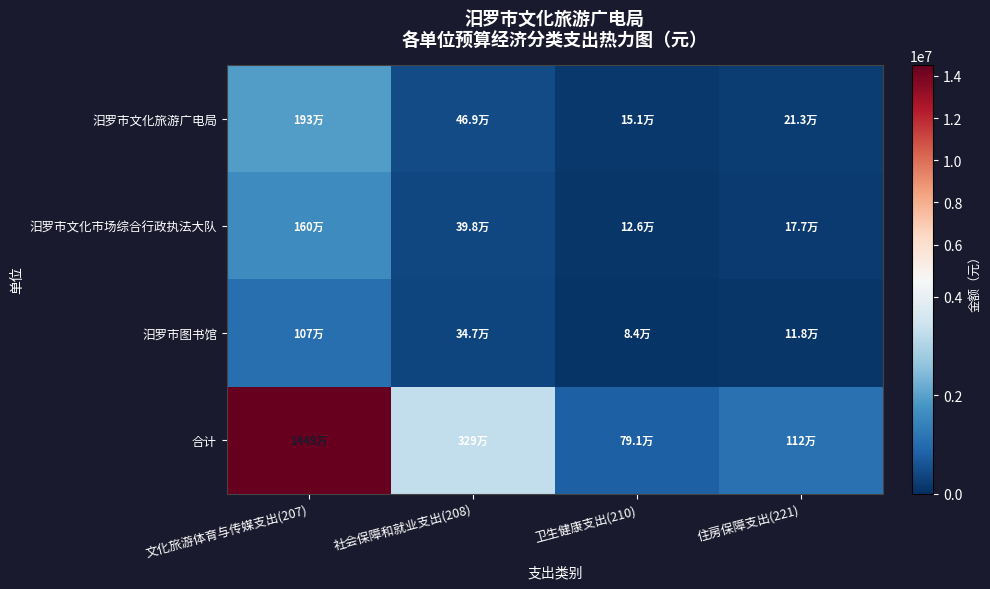

Reading left to right, transcribe all the data shown in this chart.

汨罗市文化旅游广电局: 文化旅游体育与传媒支出(207)=1927126.5	社会保障和就业支出(208)=469337.0	卫生健康支出(210)=150955.9	住房保障支出(221)=213114.2
汨罗市文化市场综合行政执法大队: 文化旅游体育与传媒支出(207)=1597531.7	社会保障和就业支出(208)=397627.9	卫生健康支出(210)=125592.6	住房保障支出(221)=177307.2
汨罗市图书馆: 文化旅游体育与传媒支出(207)=1066945.2	社会保障和就业支出(208)=347030.2	卫生健康支出(210)=83671.6	住房保障支出(221)=118124.6
合计: 文化旅游体育与传媒支出(207)=14490011.2	社会保障和就业支出(208)=3292890.7	卫生健康支出(210)=790984.5	住房保障支出(221)=1116684.0